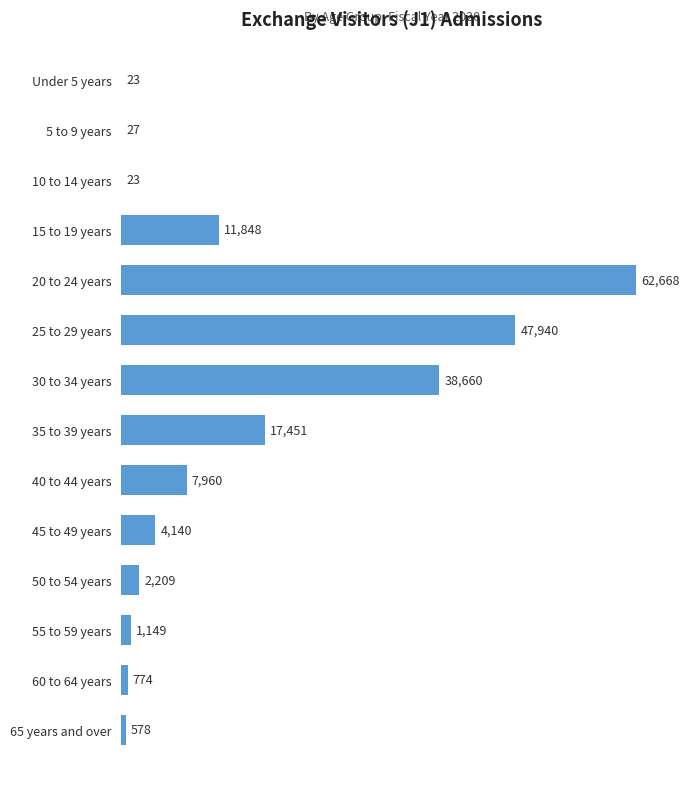

Are the bars horizontal?

Yes